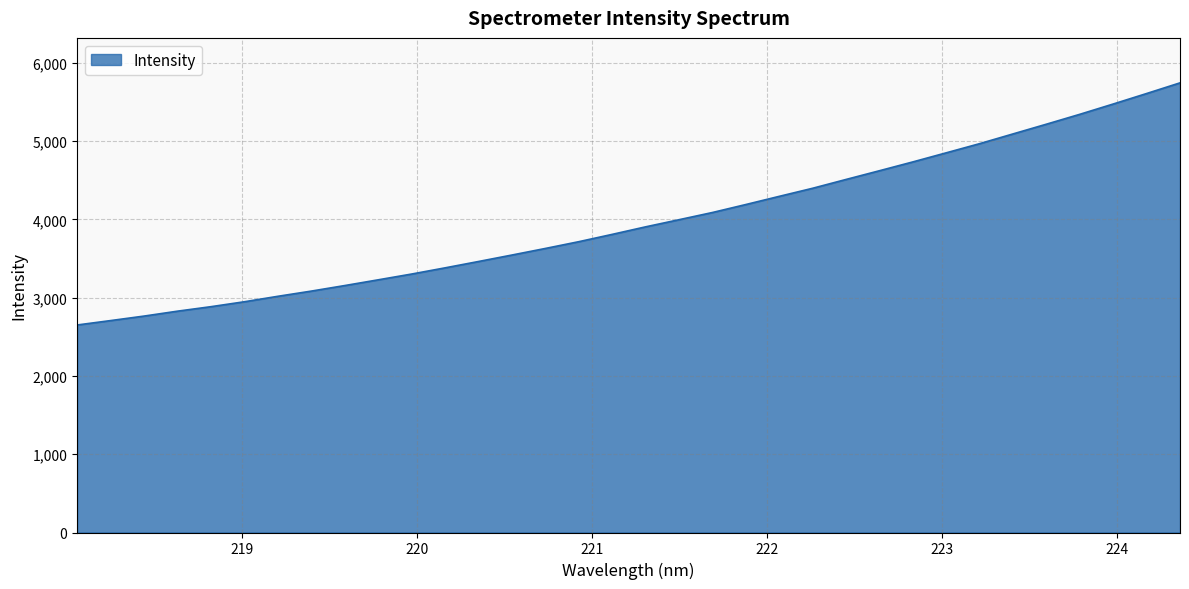

Does the chart have visible grid lines?

Yes